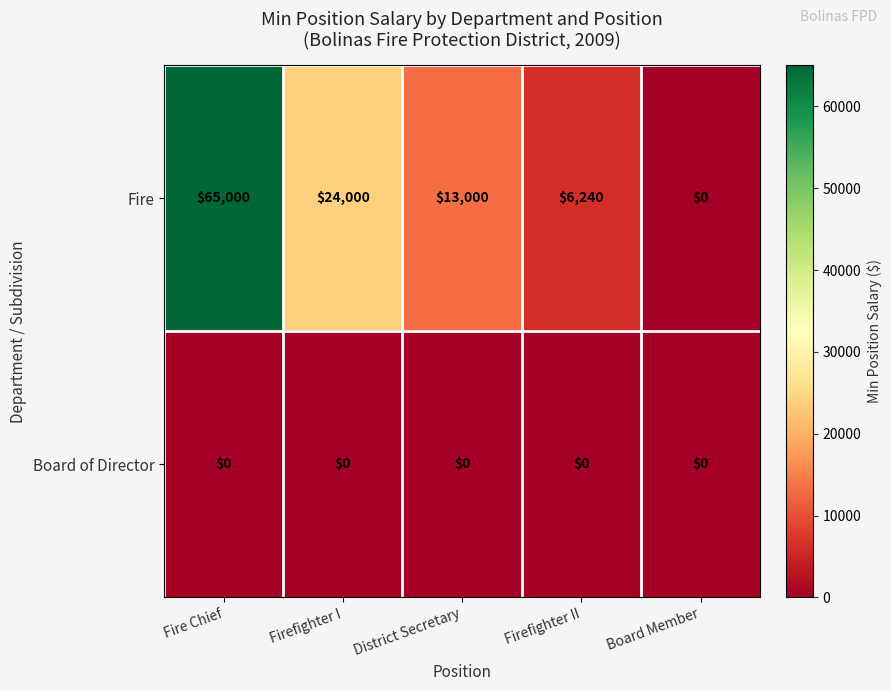

The Board of Director series shows 0 at Fire Chief. True or false?

True